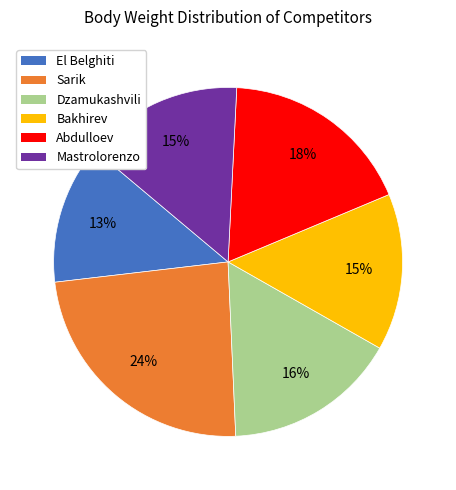

Which category has the biggest portion of the pie?

Sarik